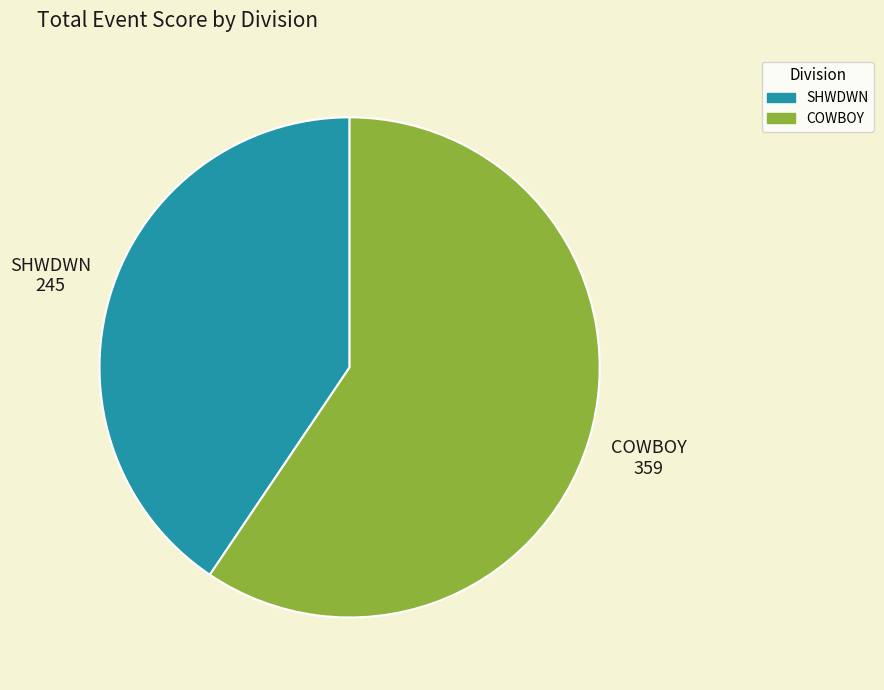

Is there a majority slice in this chart?

Yes